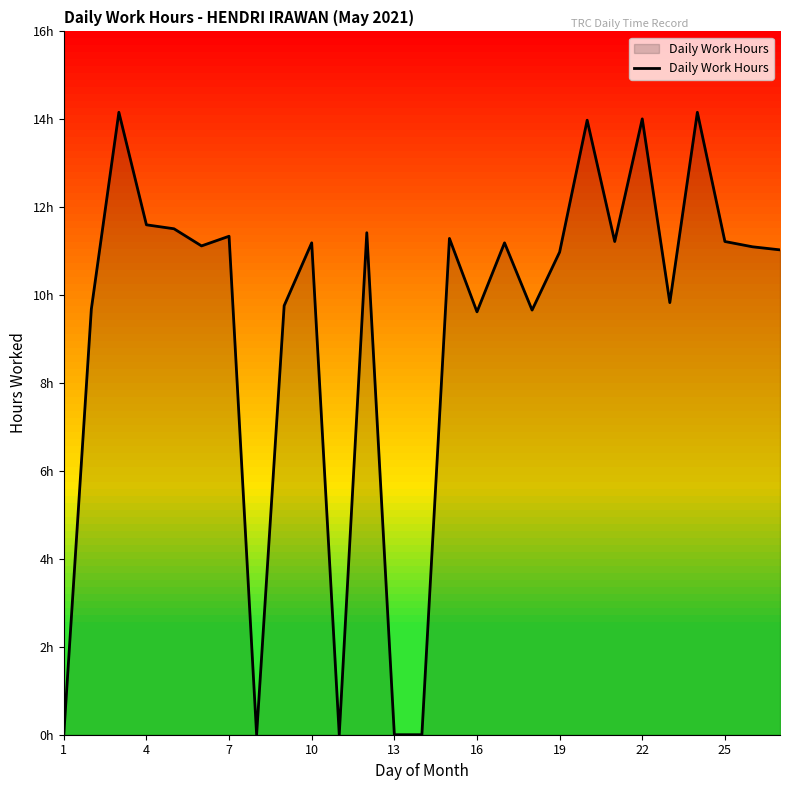

Reading left to right, list all the values displayed in this chart.

0.0	9.7	14.2	11.6	11.5	11.1	11.3	0.0	9.8	11.2	0.0	11.4	0.0	0.0	11.3	9.6	11.2	9.7	11.0	14.0	11.2	14.0	9.8	14.2	11.2	11.1	11.0